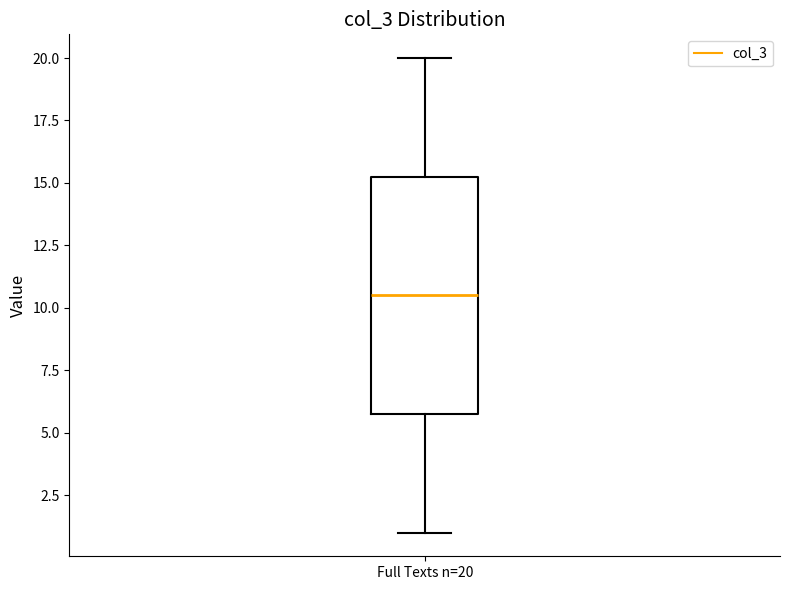

Transcribe this box plot: give where the median line is, the range the box spans, and where the two whiskers end, as read against the y-axis. The values are not printed on the chart, so give them approximately, as read against the axis.

median 10.5, box 6.0 to 15.5, whiskers 1.0 to 20.0